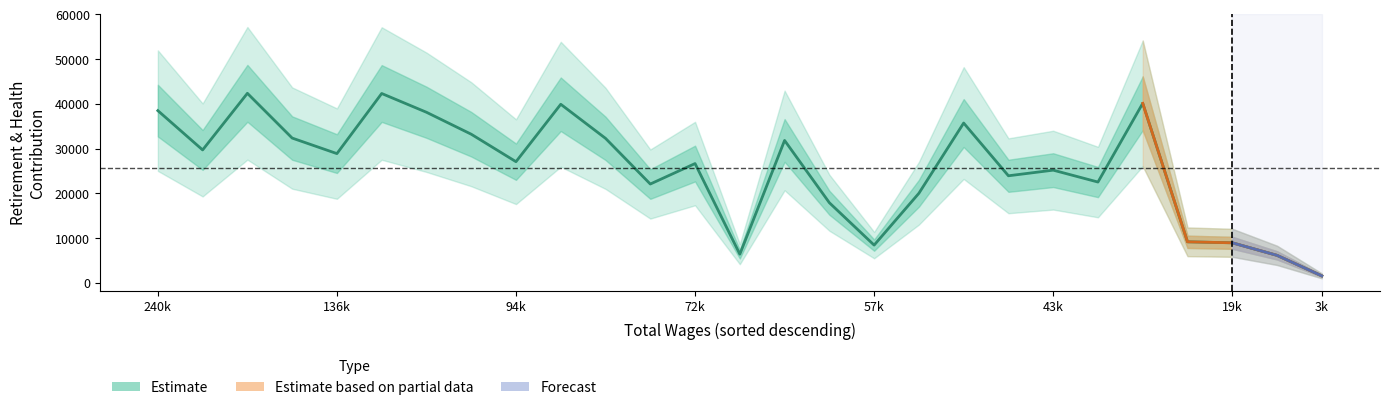

What is the value of the 11th point from the left?

32295